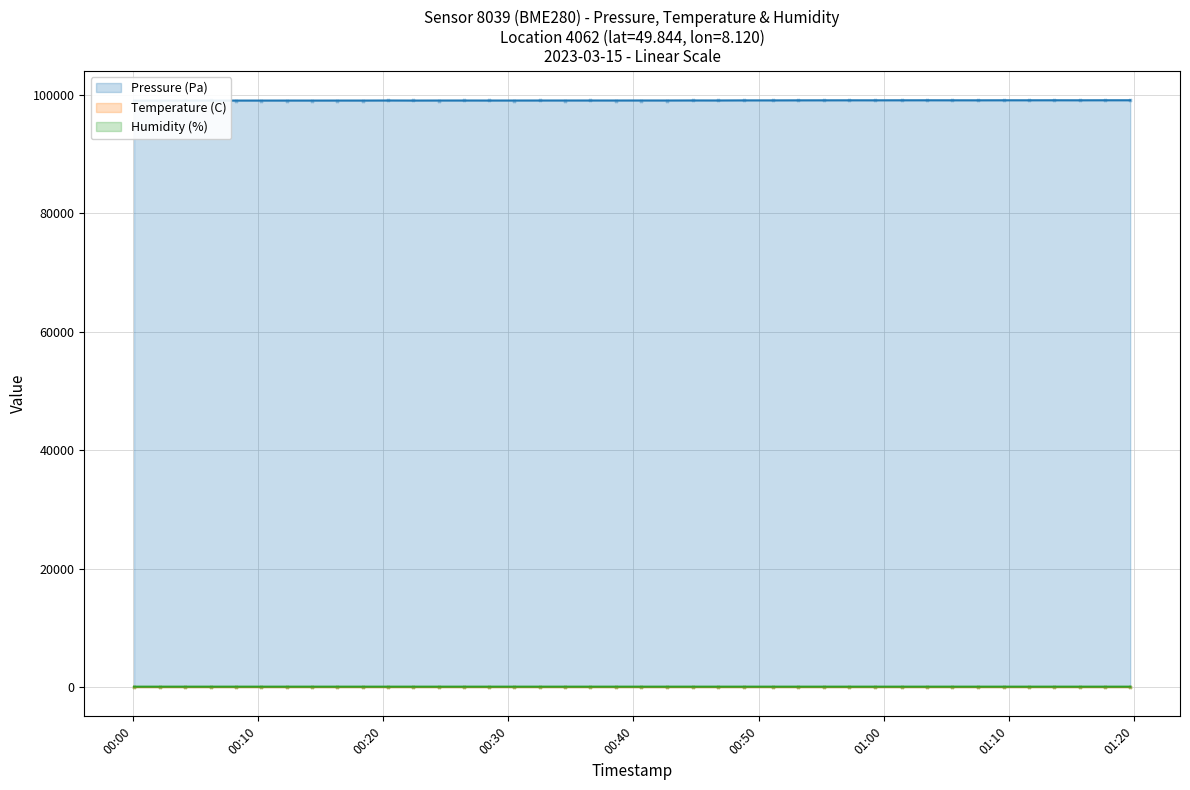

Which series reaches the minimum Y coordinate?

Temperature (C)